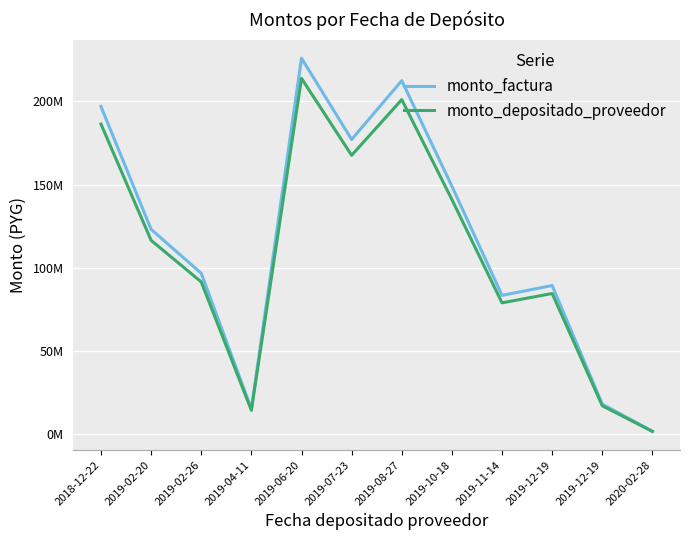

Is it true that monto_factura equals 15222234 at 2019-04-11?

True